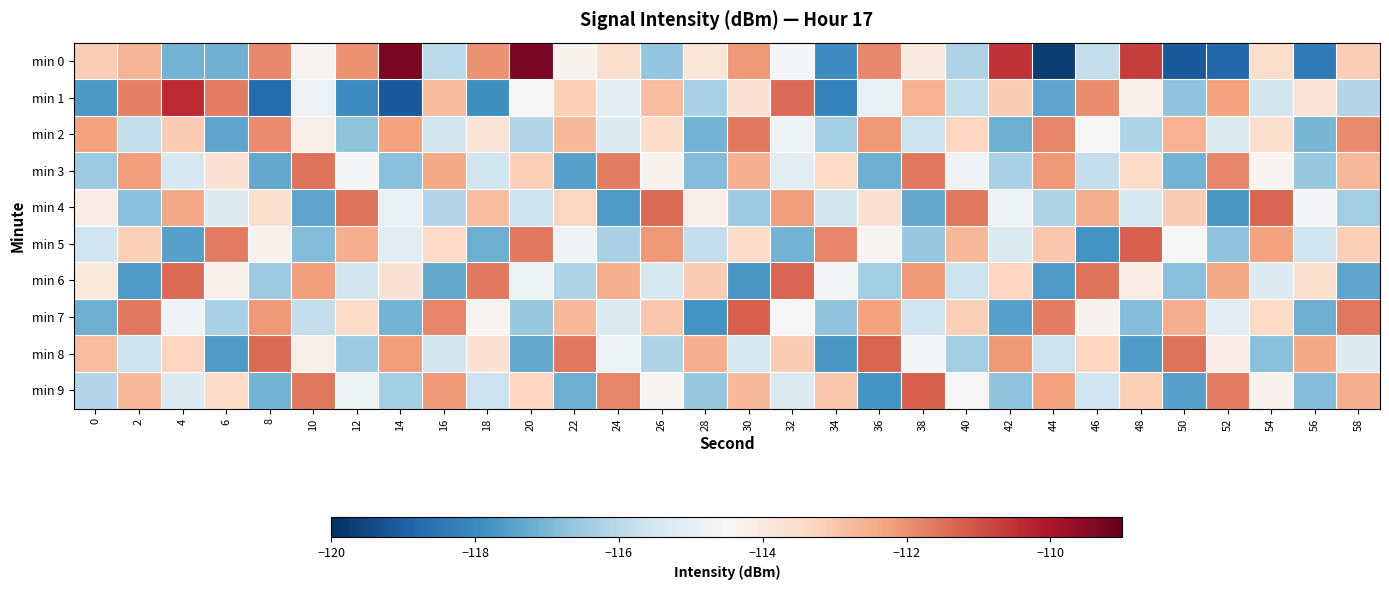

Rank the series at 2 from highest to lowest value.

min 7, min 1, min 3, min 0, min 9, min 5, min 8, min 2, min 4, min 6